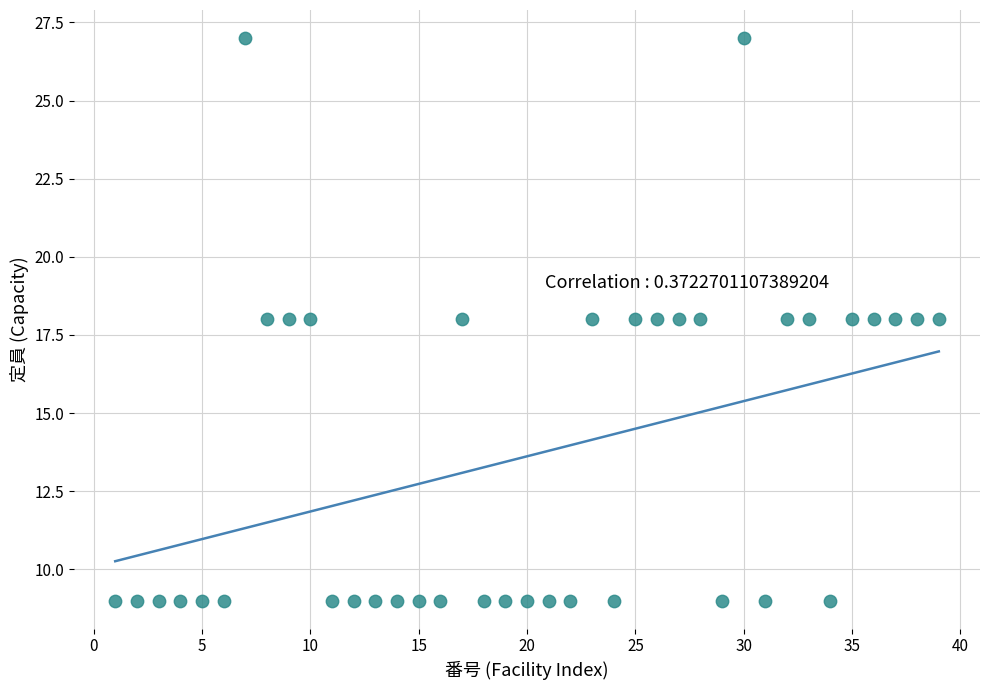

What is the range of X values (max minus min)?

38